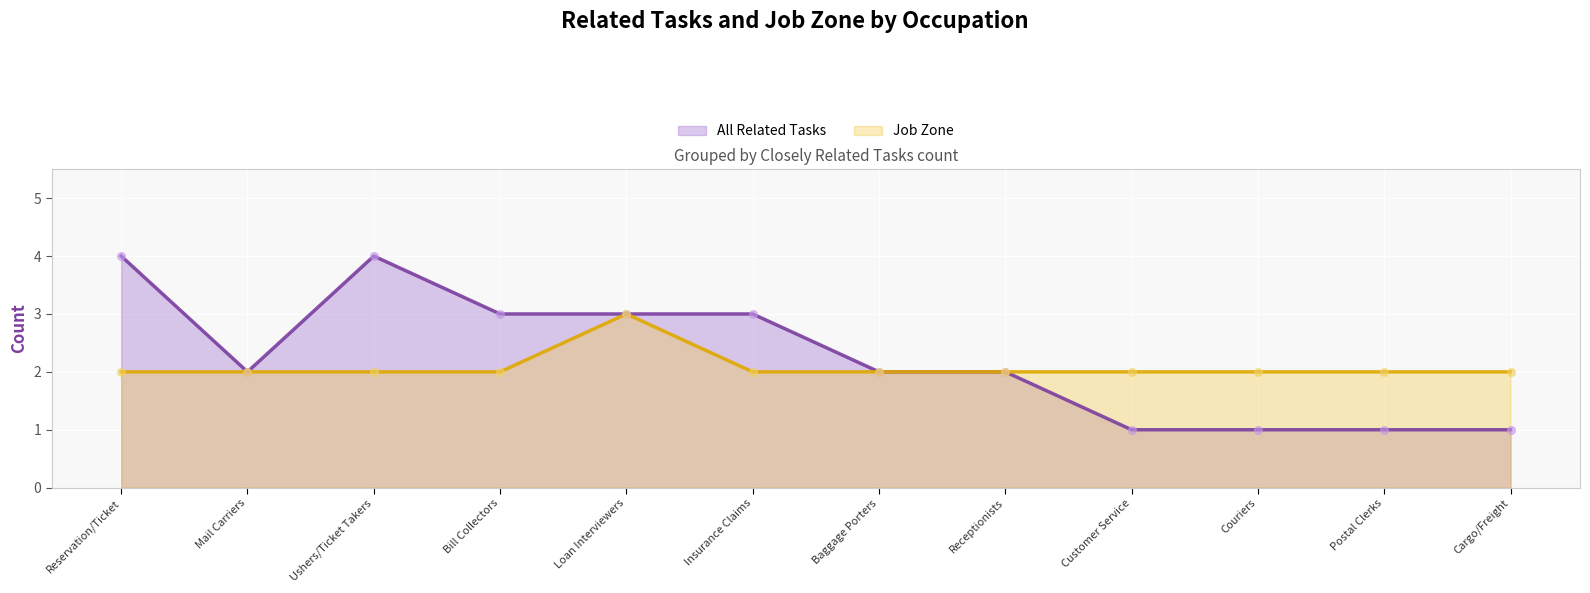

What are all the series names shown in the legend?

All Related Tasks, Job Zone